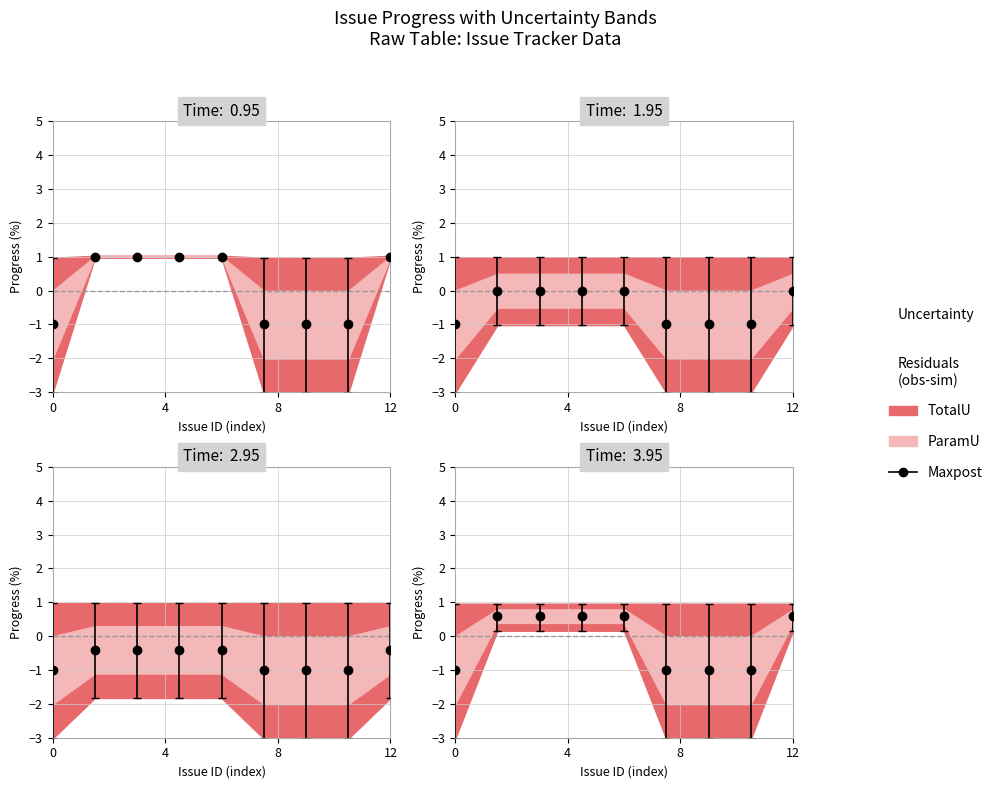

What is the minimum value shown in the chart?

-1